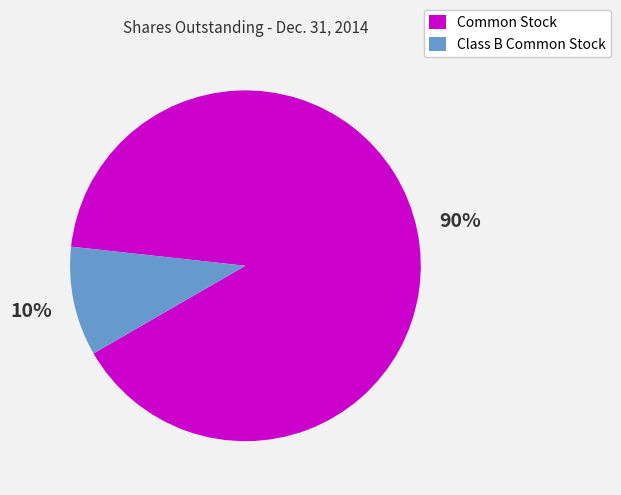

Between Common Stock and Class B Common Stock, which is larger?

Common Stock